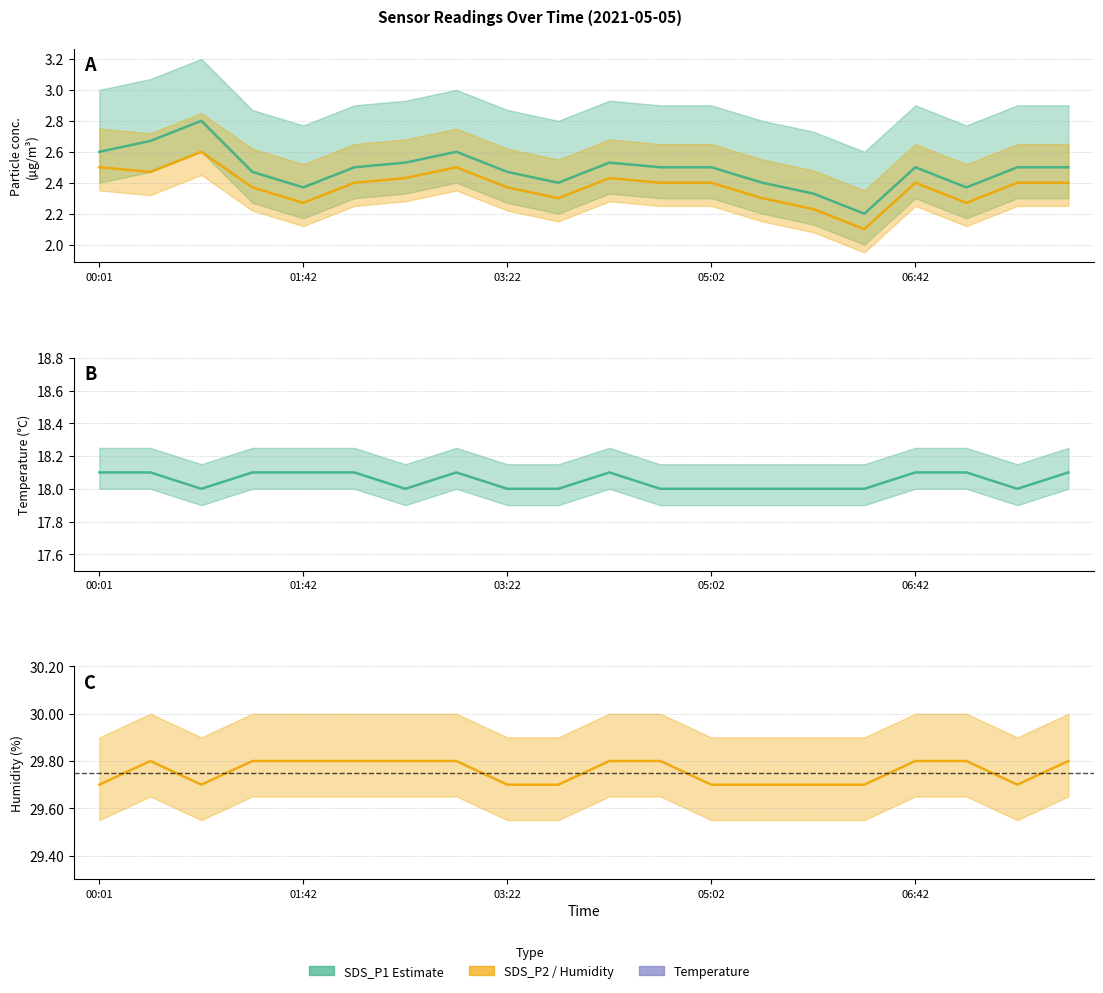

How many lines are shown in the chart?

4